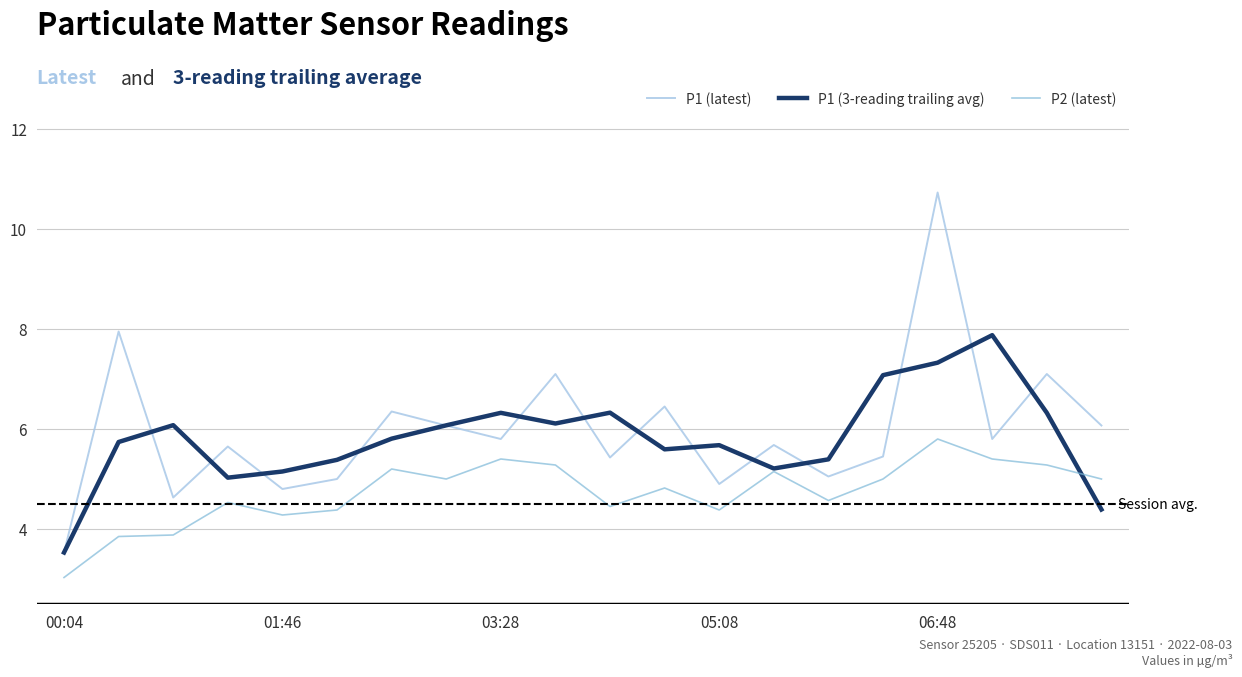

Which series has the widest spread of values?

P1 (latest)